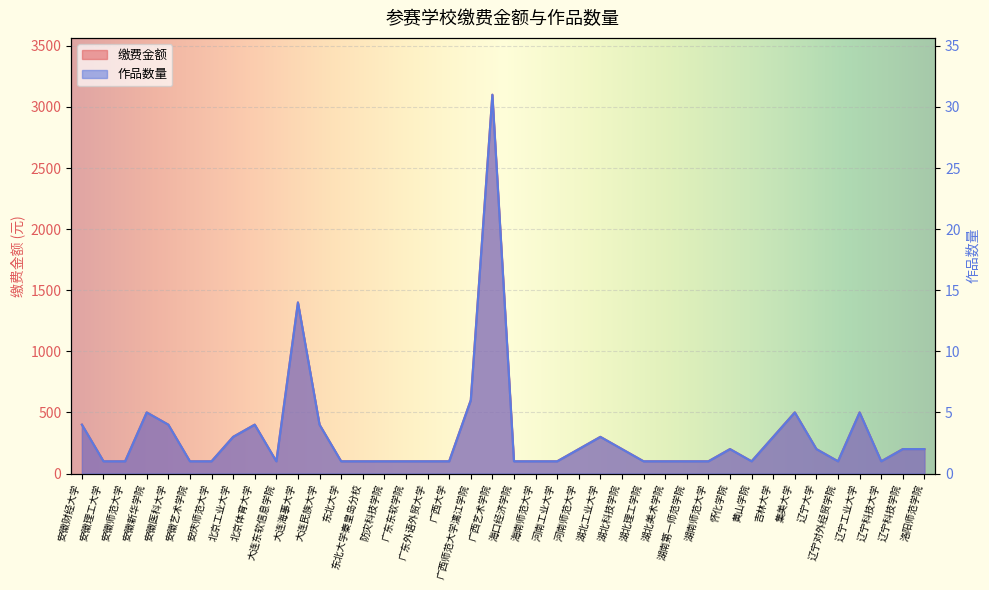

How many lines are shown in the chart?

2